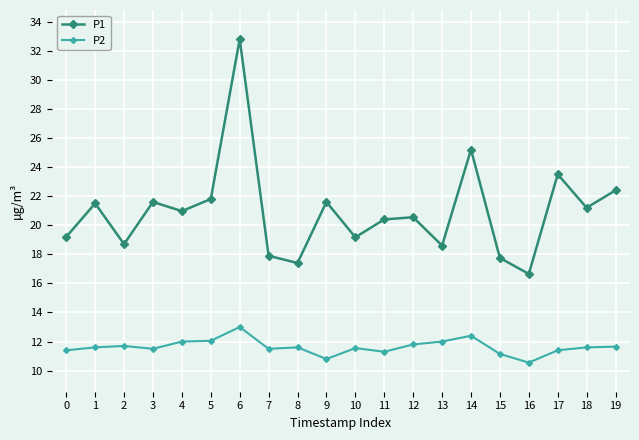

Rank the series by their maximum value, from lowest to highest.

P2, P1